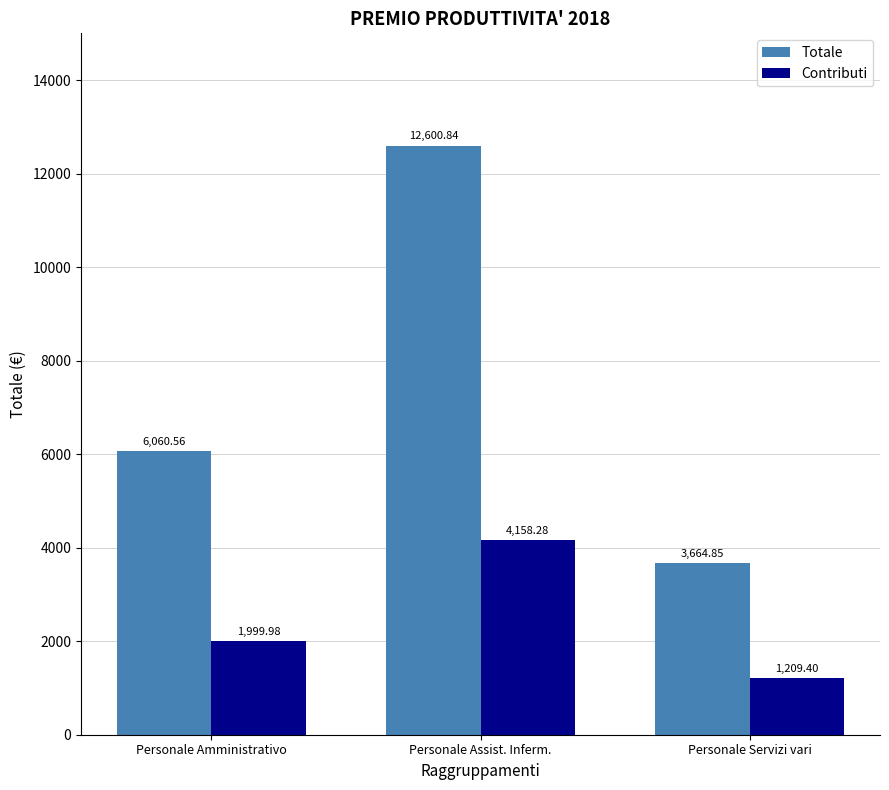

What is the minimum value for Contributi?

1209.4